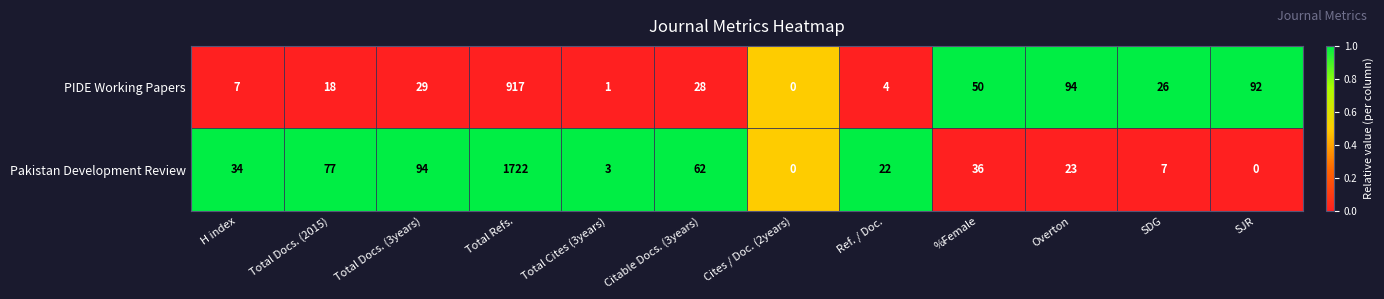

True or false: PIDE Working Papers has a value of 1 at Ref. / Doc..

False